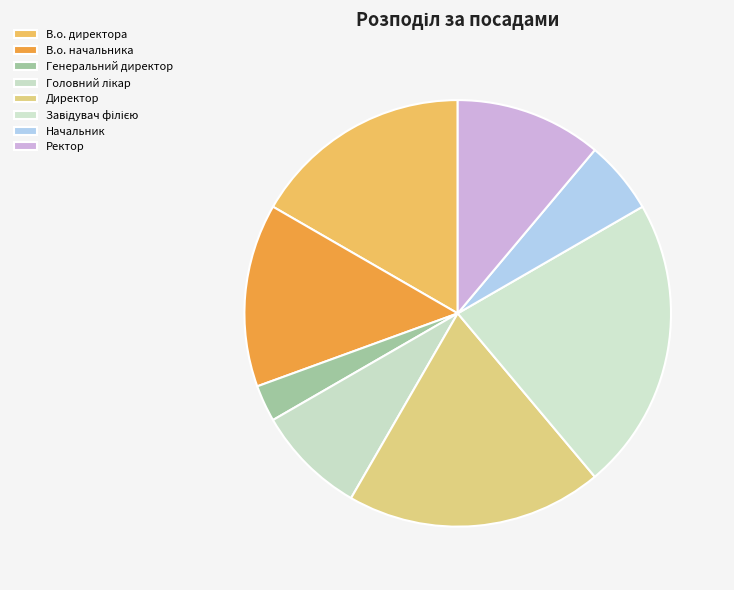

Is it true that В.о. директора is 11% of the pie?

False